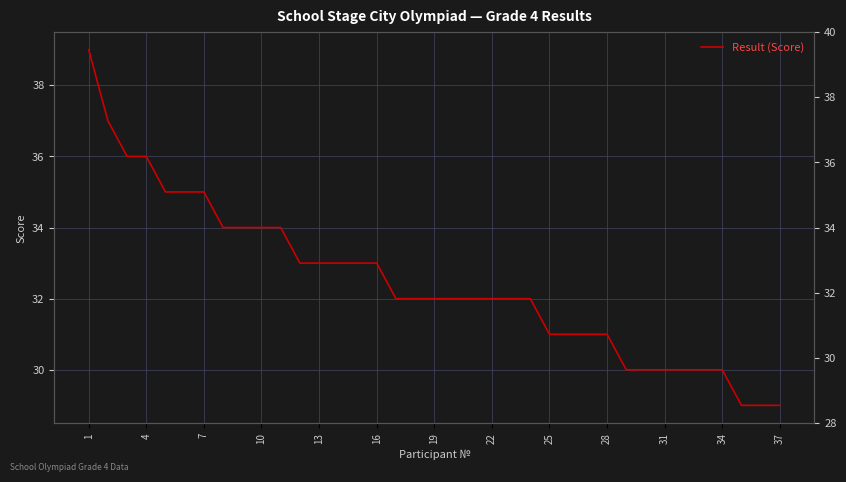

What is the difference between the second highest and second lowest values?

8